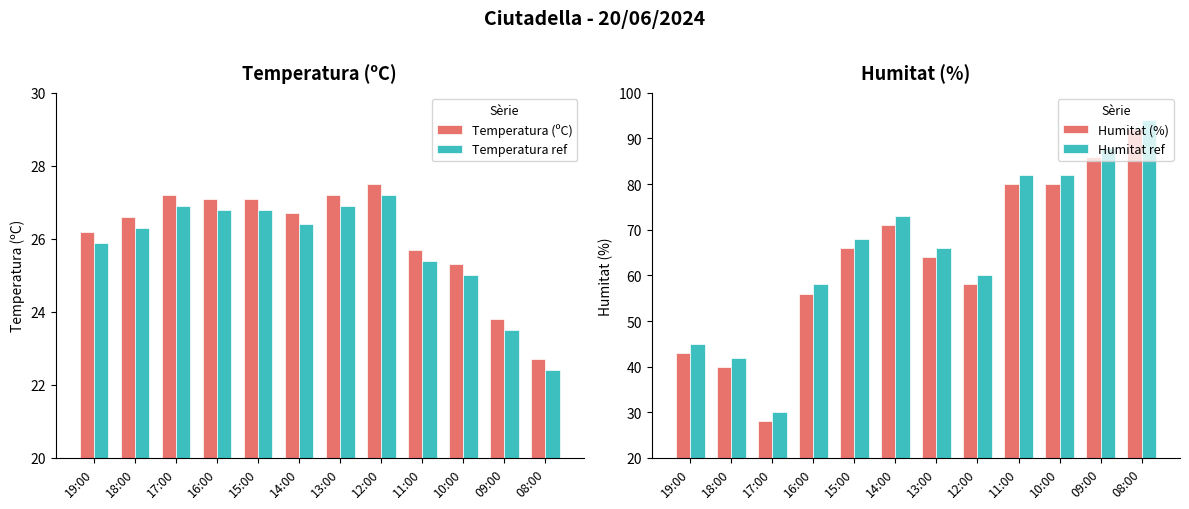

Rank the series at 13:00 from highest to lowest value.

Humitat ref, Humitat (%), Temperatura (ºC), Temperatura ref